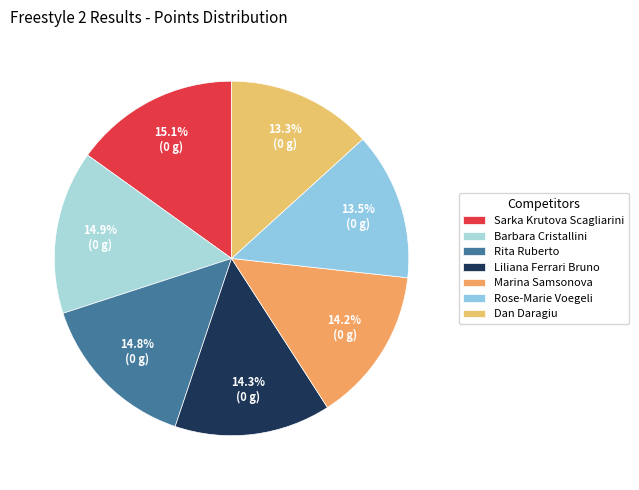

Is it true that Dan Daragiu is 1% of the pie?

False